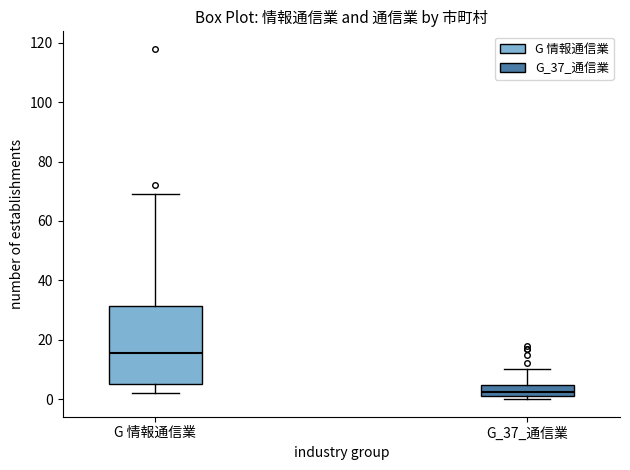

Reading left to right, transcribe this box plot: for each box, give where its median line is, the range the box spans, and where its two whiskers end, as read against the y-axis. The values are not printed on the chart, so give them approximately, as read against the axis.

G 情報通信業: median 16, box 6 to 32, whiskers 2 to 70
G_37_通信業: median 2 (inside the box), box 2 to 4, whiskers 0 to 10